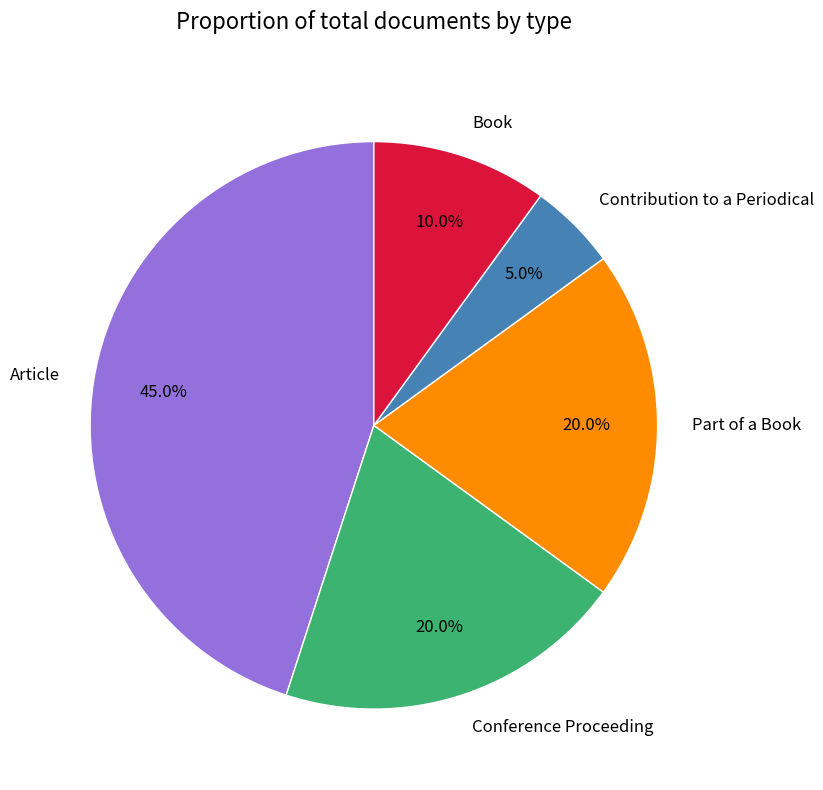

How many slices are in this pie chart?

5